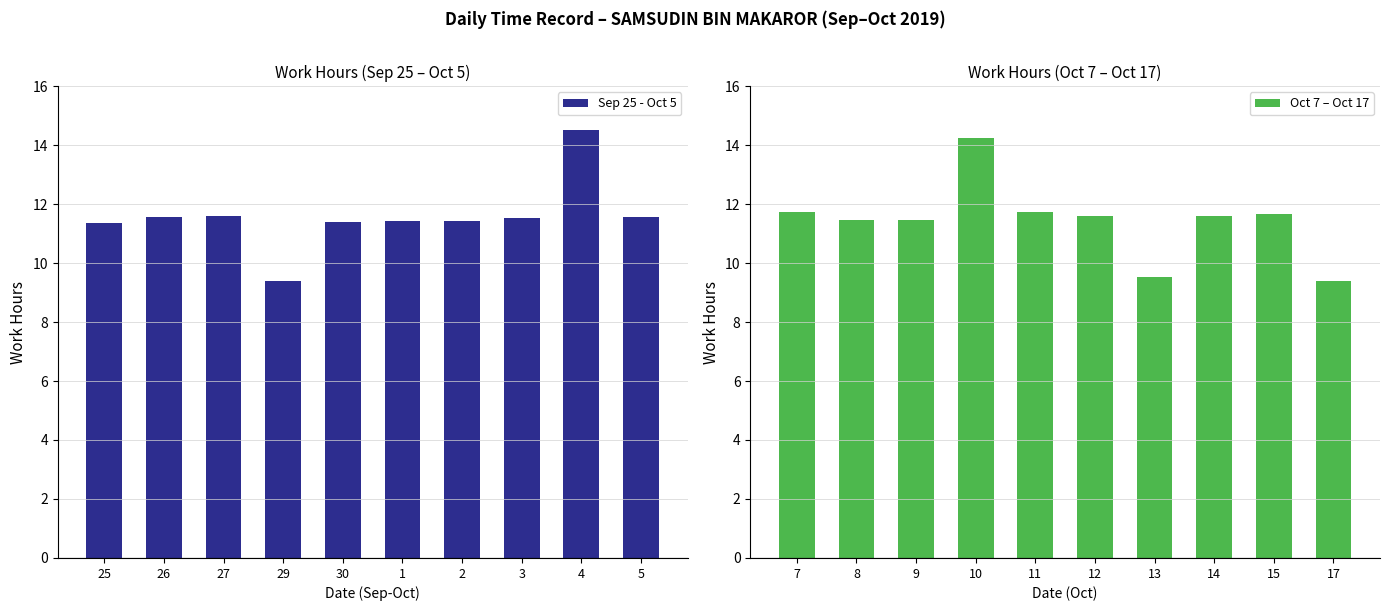

Is it true that Oct 7 – Oct 17 equals 11.5 at 8?

True